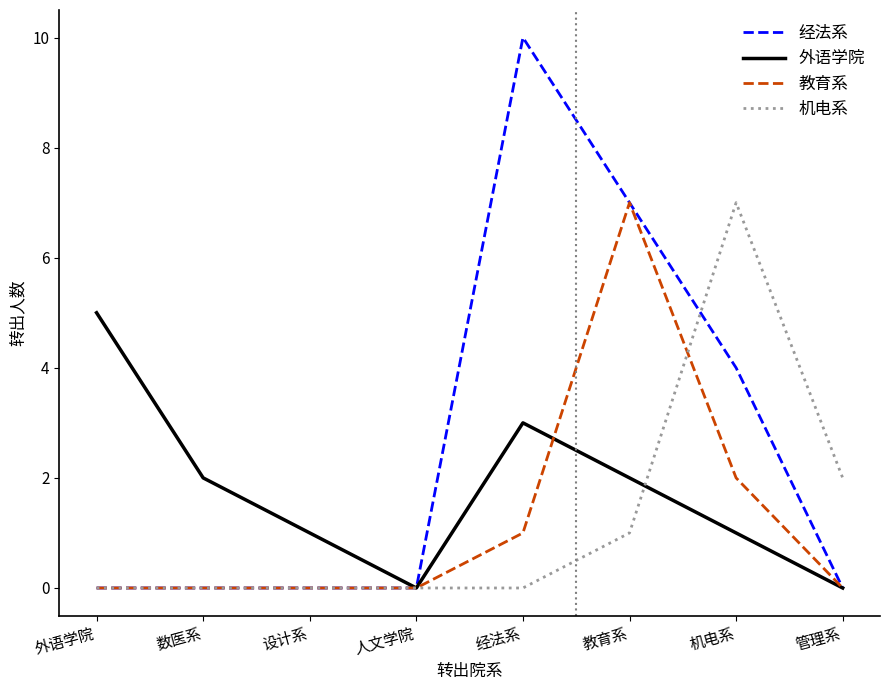

Which series has the widest spread of values?

经法系